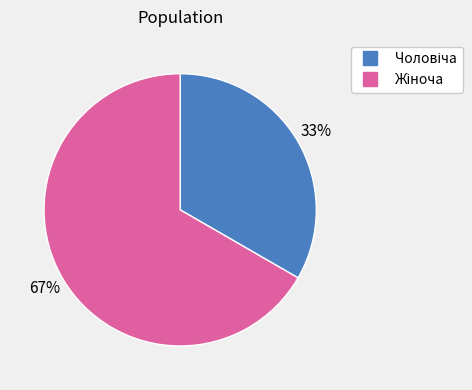

Is there any slice that represents more than half of the pie?

Yes